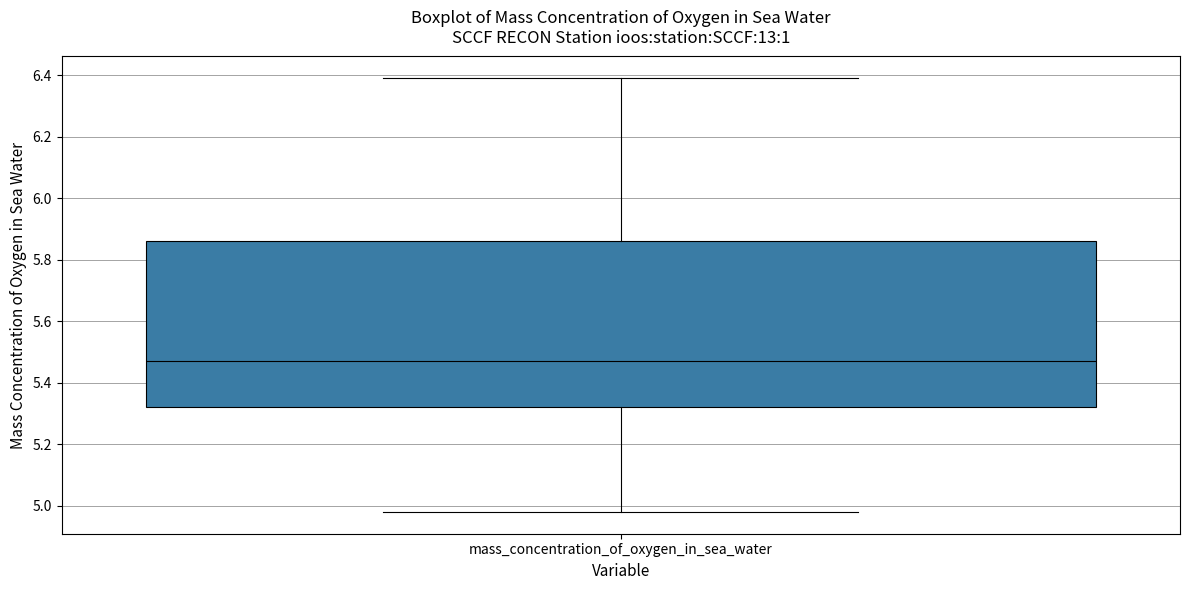

Read this box plot against the y-axis: the position of the median line, the range covered by the box, and the ends of both whiskers. The values are not printed on the chart, so give them approximately, as read against the axis.

median 5.48, box 5.32 to 5.86, whiskers 4.98 to 6.40